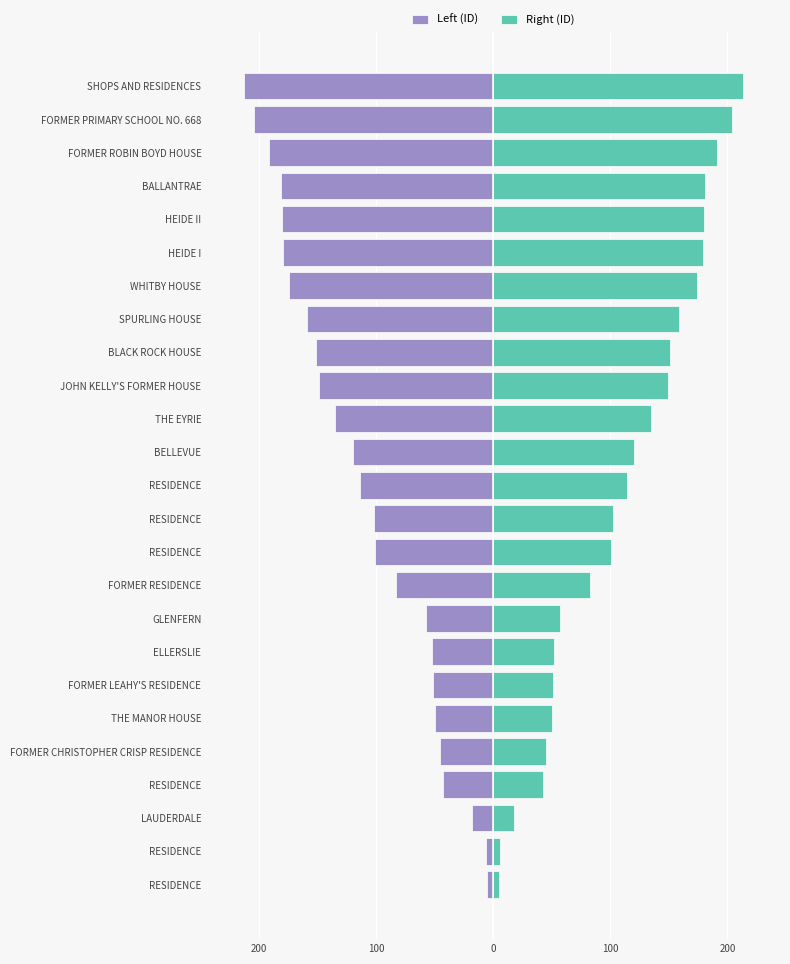

Reading left to right, transcribe all the data shown in this chart.

Left (ID): -5	-6	-18	-43	-45	-50	-51	-52	-57	-83	-101	-102	-114	-120	-135	-149	-151	-159	-174	-179	-180	-181	-191	-204	-213
Right (ID): 5	6	18	43	45	50	51	52	57	83	101	102	114	120	135	149	151	159	174	179	180	181	191	204	213